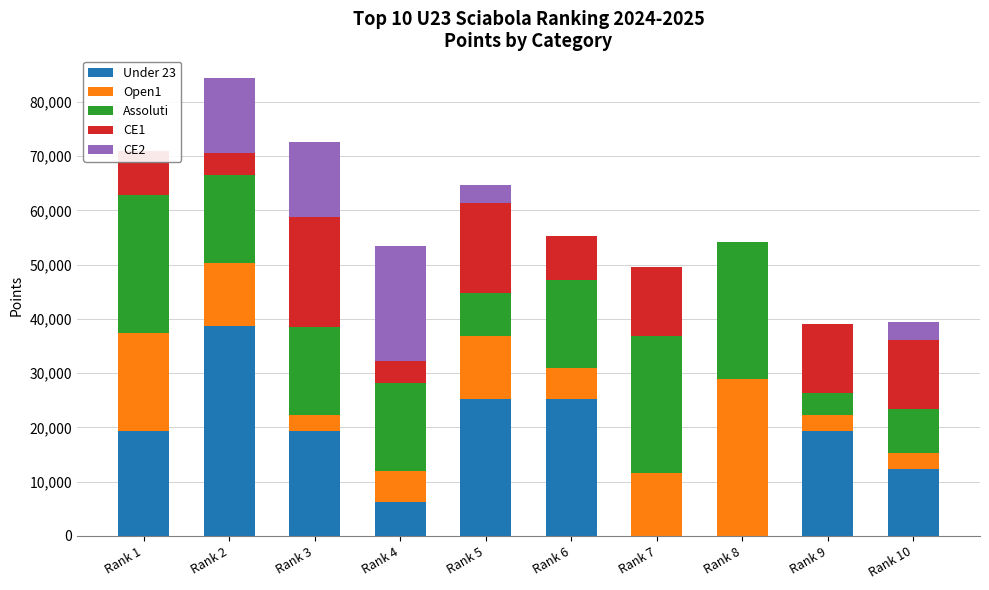

At how many categories does at least one series exceed 7713?

10